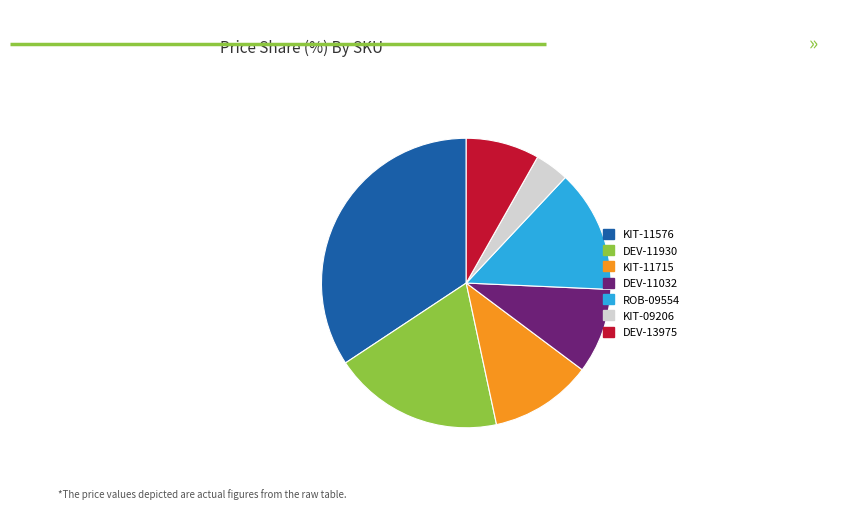

What is the ratio of the value at DEV-11930 to the value at KIT-09206?

5.0